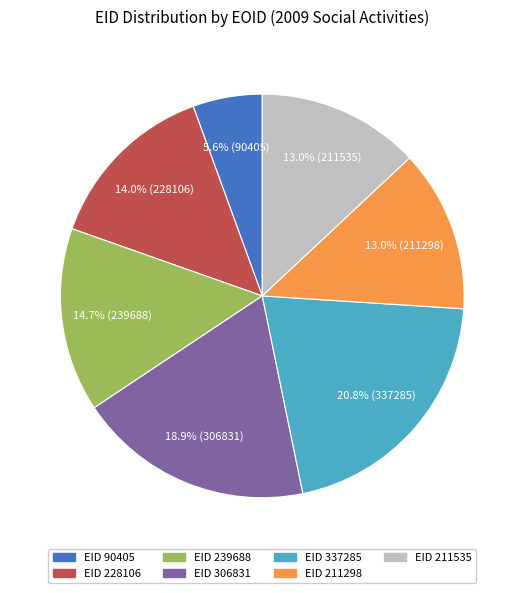

Is there a majority slice in this chart?

No